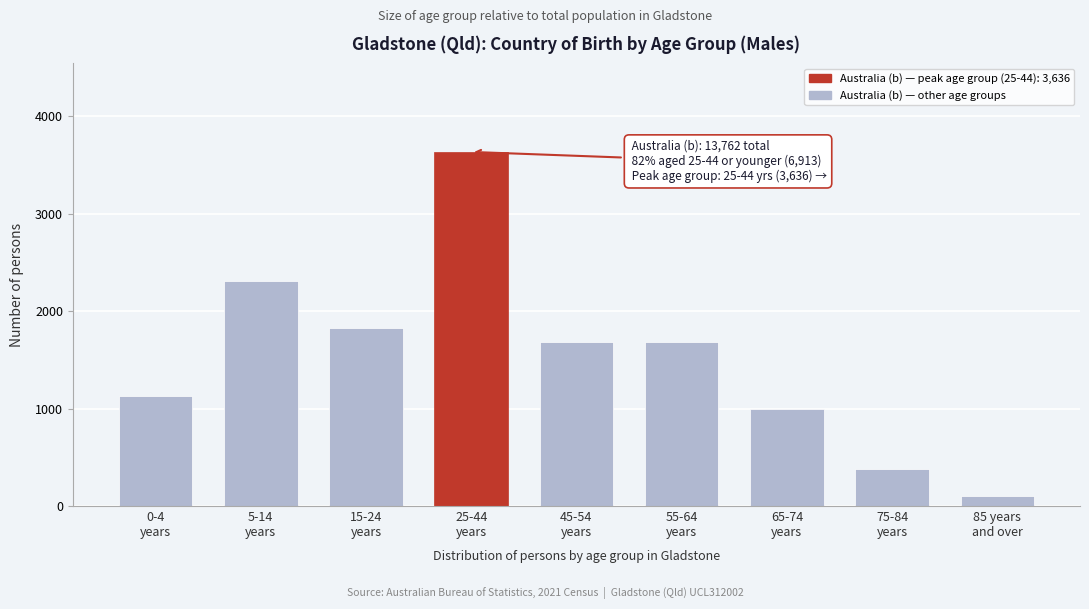

What is the smallest value displayed?

108